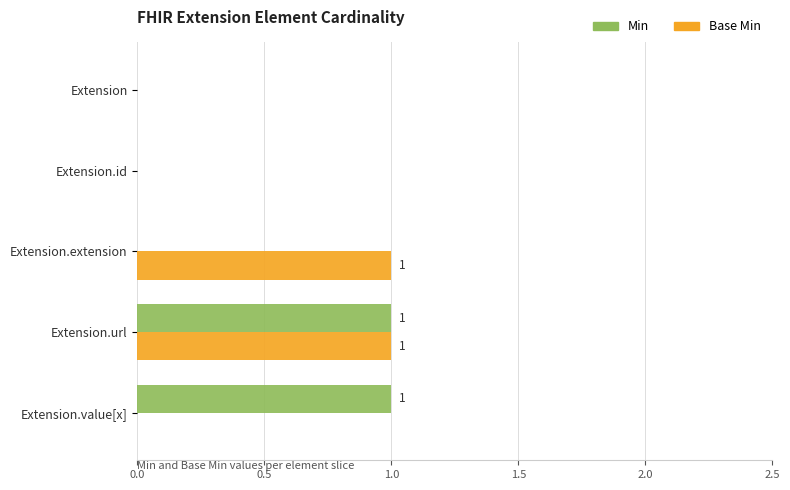

Is it true that Base Min equals 1 at Extension.url?

True